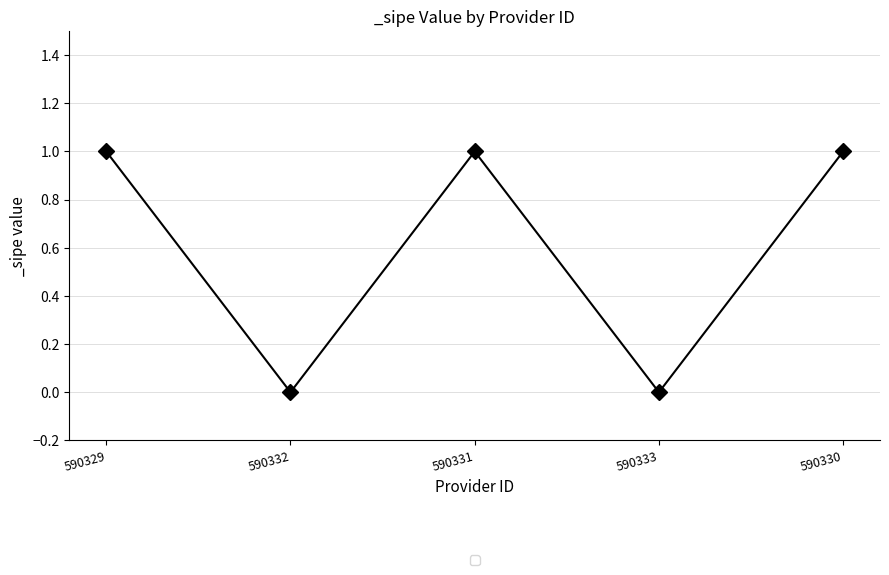

Count the values in the range 0 to 1.

5